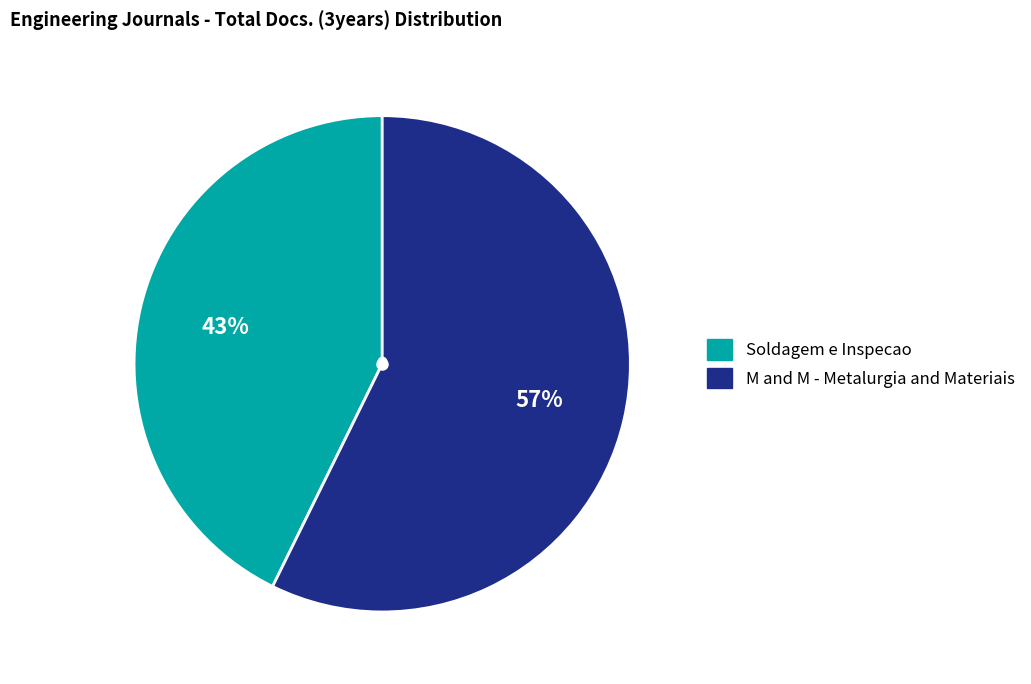

The M and M - Metalurgia and Materiais slice represents 63% of the pie. True or false?

False